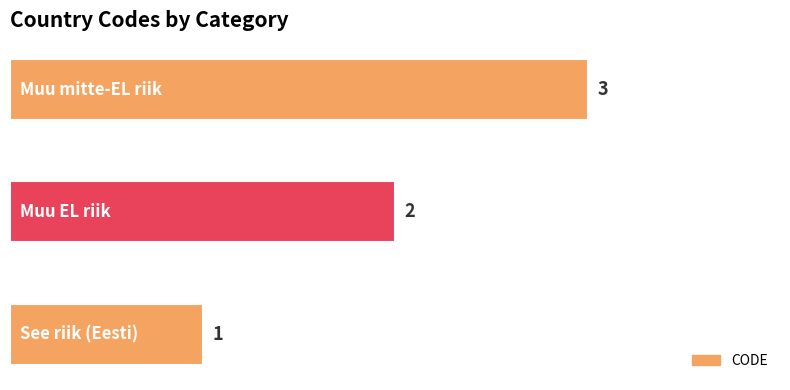

How many values are between 1 and 3?

3